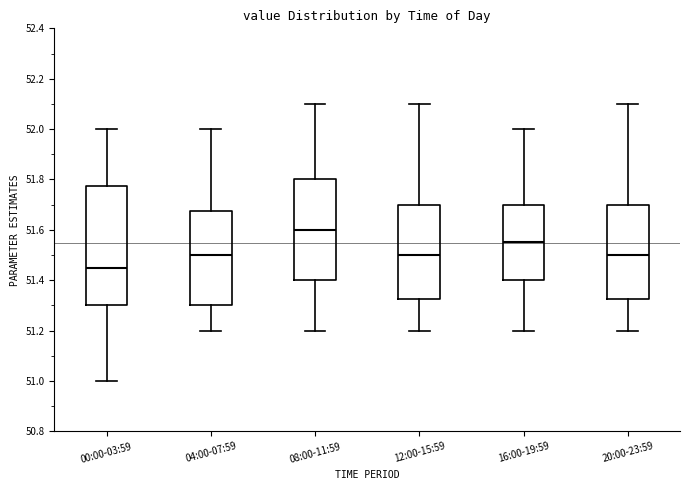

Which box's median line is the highest?

08:00-11:59